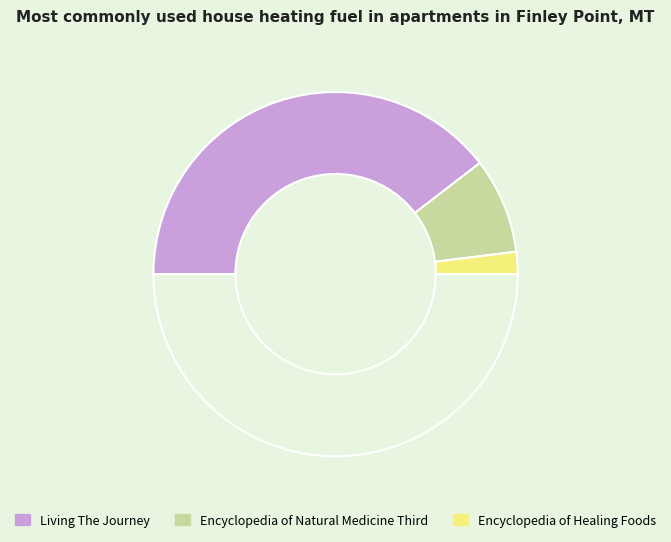

Is there a majority slice in this chart?

Yes